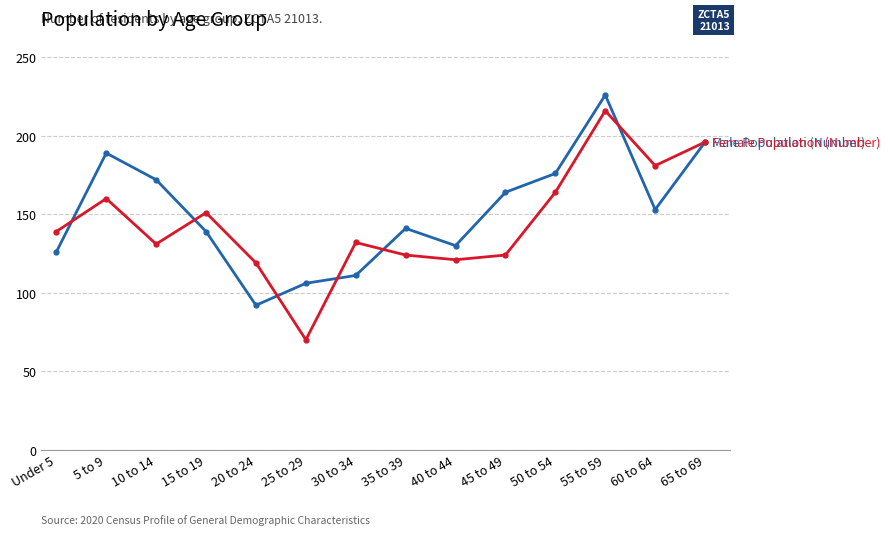

How many lines are shown in the chart?

2